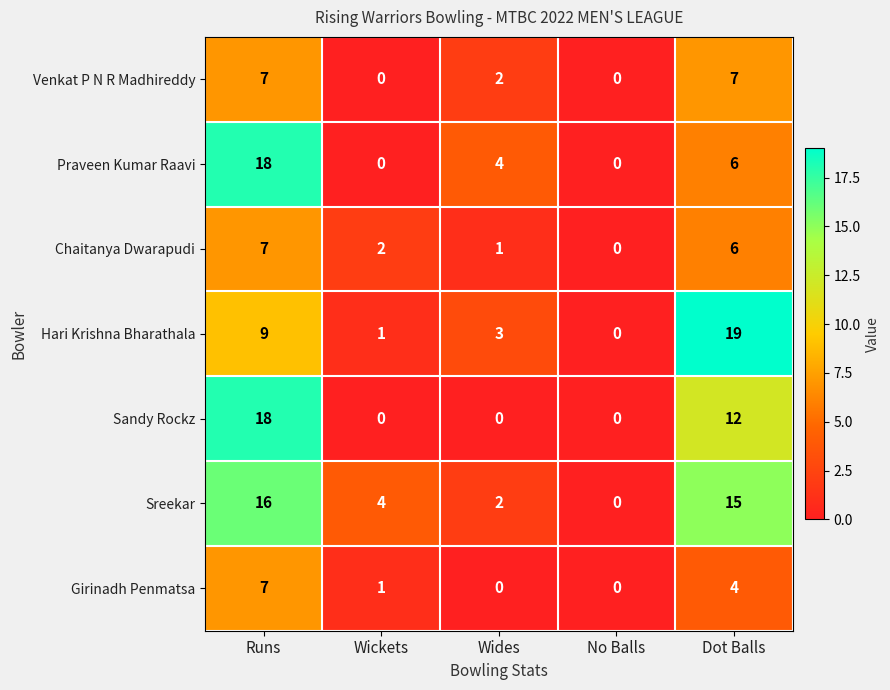

What is the spread (max minus min) of values at Runs?

11